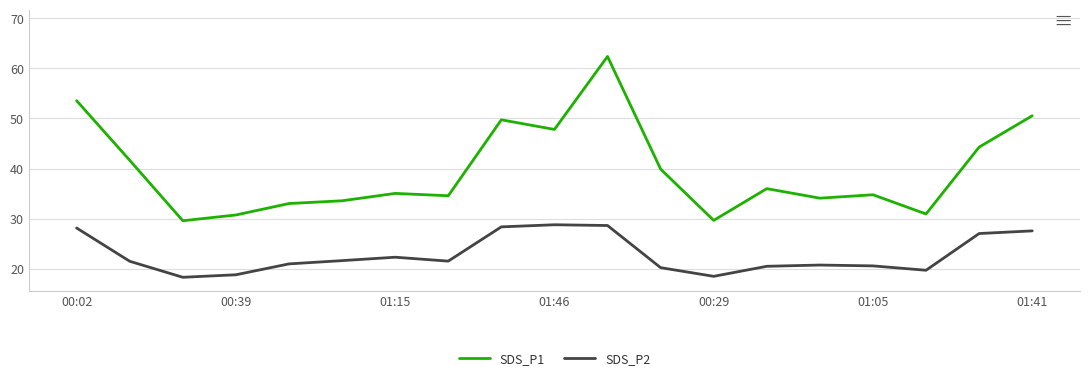

True or false: SDS_P2 and SDS_P1 cross at least once.

False